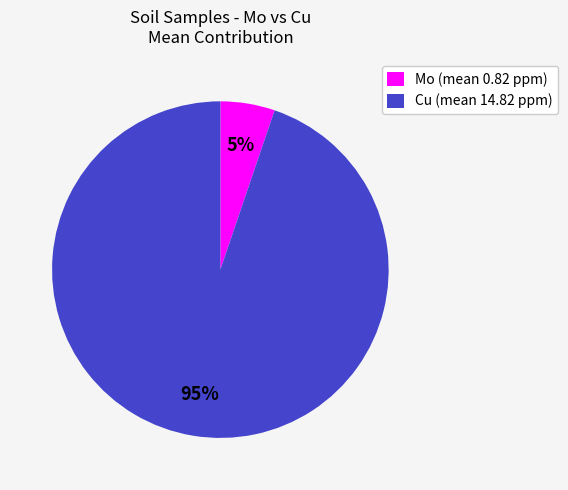

To the nearest percent, what portion does Cu (mean 14.82 ppm) represent?

95%